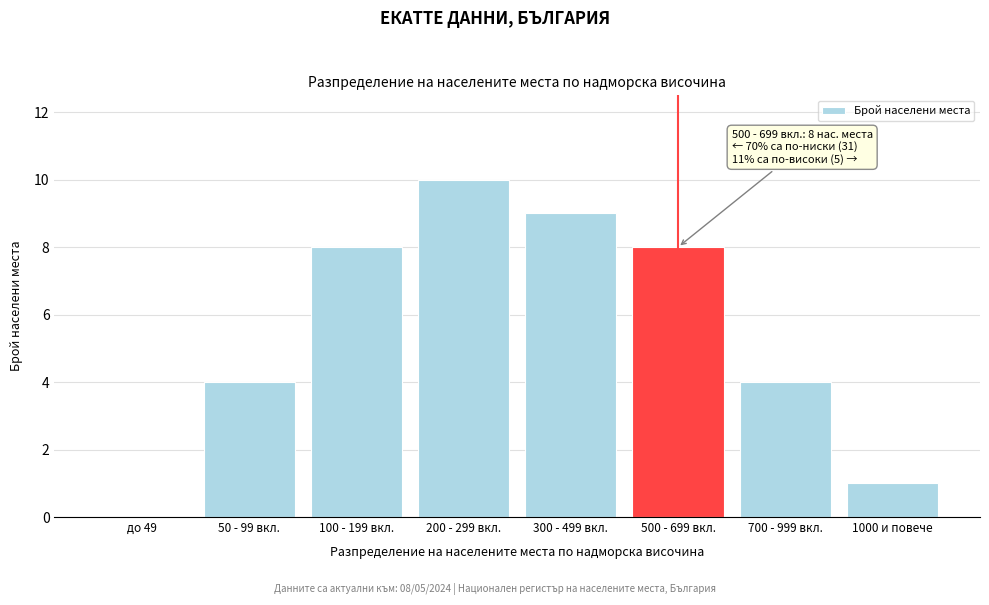

Reading right to left, list all the values displayed in this chart.

1000 и повече=1	700 - 999 вкл.=4	500 - 699 вкл.=8	300 - 499 вкл.=9	200 - 299 вкл.=10	100 - 199 вкл.=8	50 - 99 вкл.=4	до 49=0